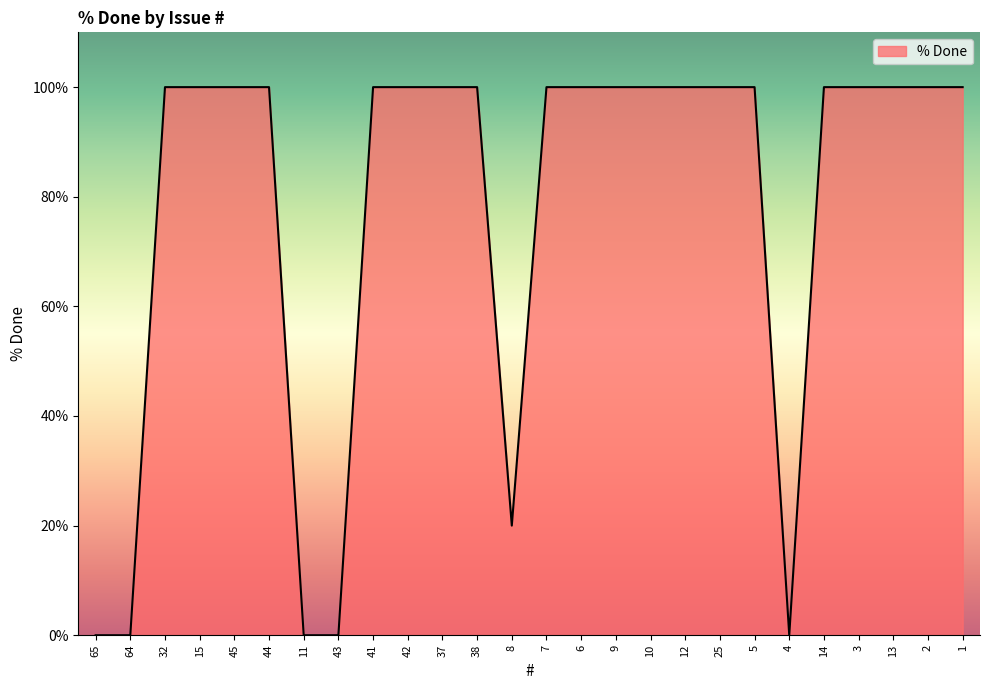

What position from the right is 38?

15